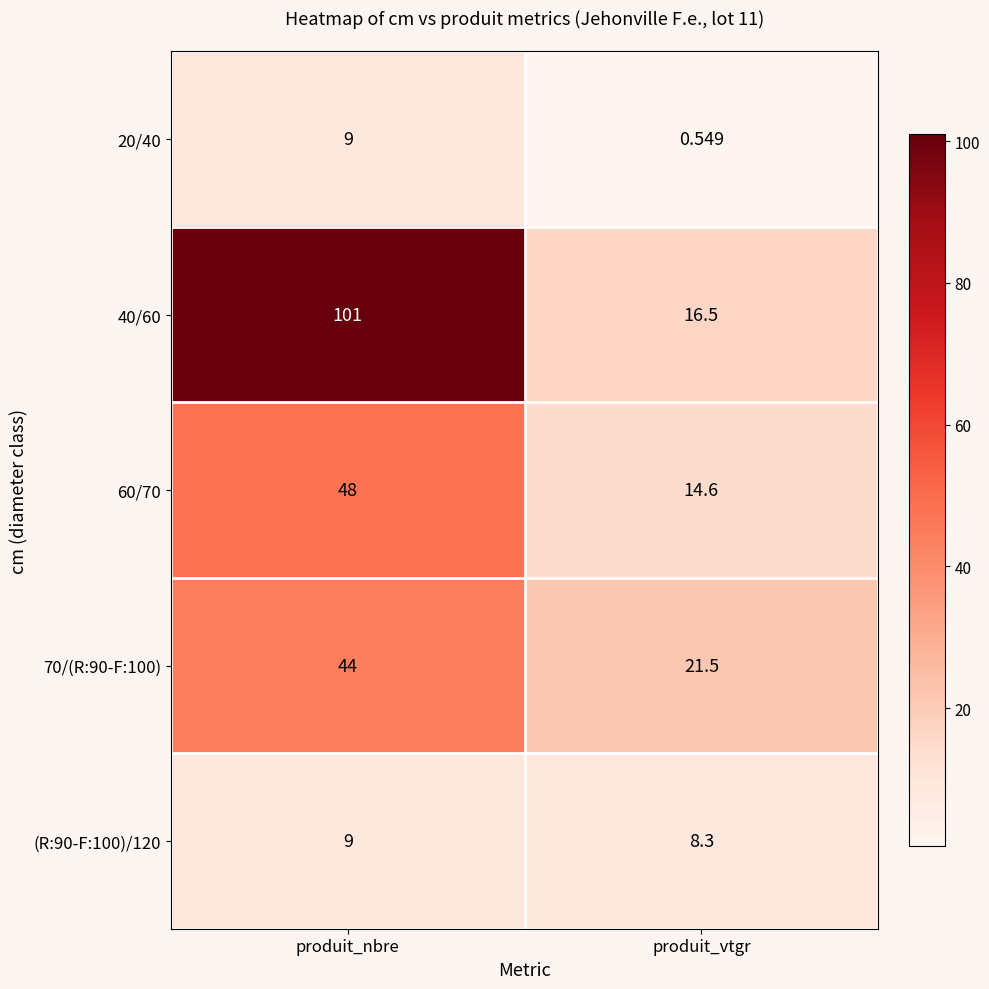

At which label is 70/(R:90-F:100) closest to 32?

produit_vtgr